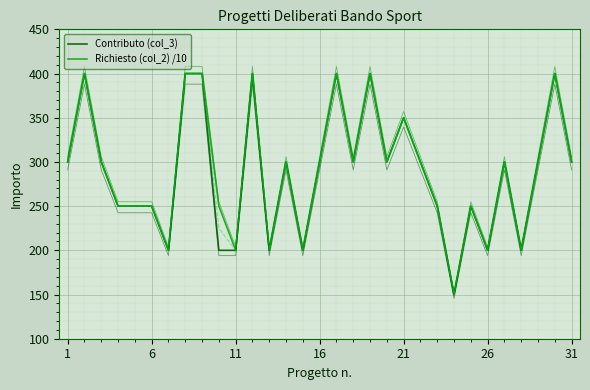

Is the value of Richiesto (col_2) /10 at 22 greater than the value of Contributo (col_3) at 19?

No